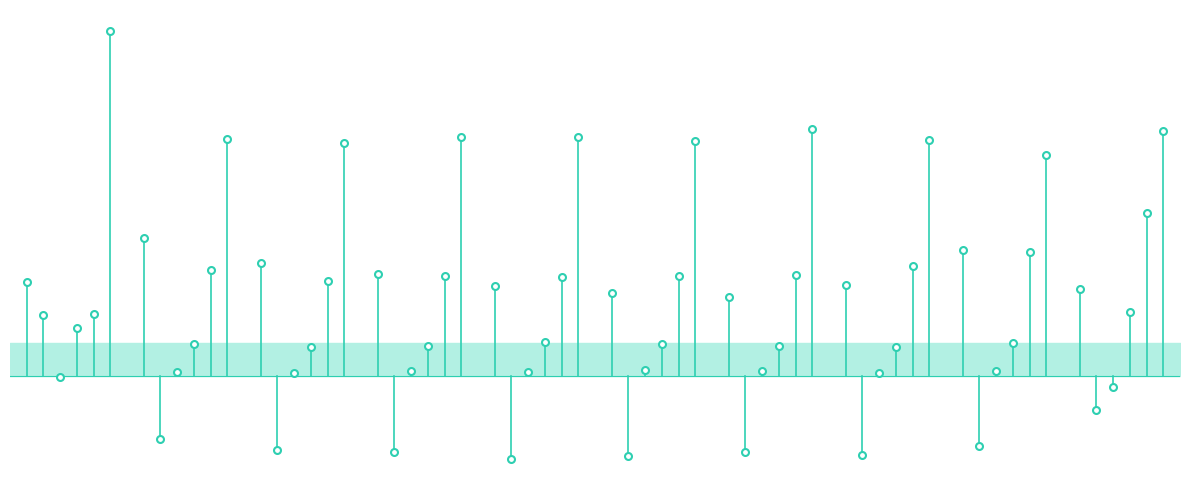

What is the smallest value displayed?

-0.2